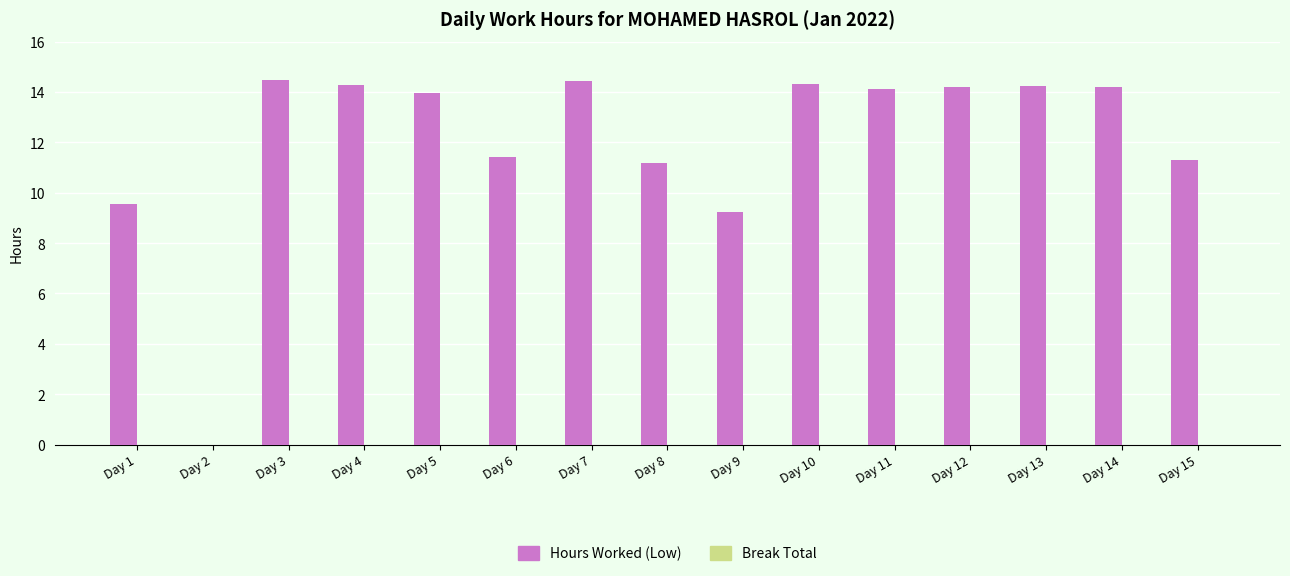

How many data points does each series have?

15